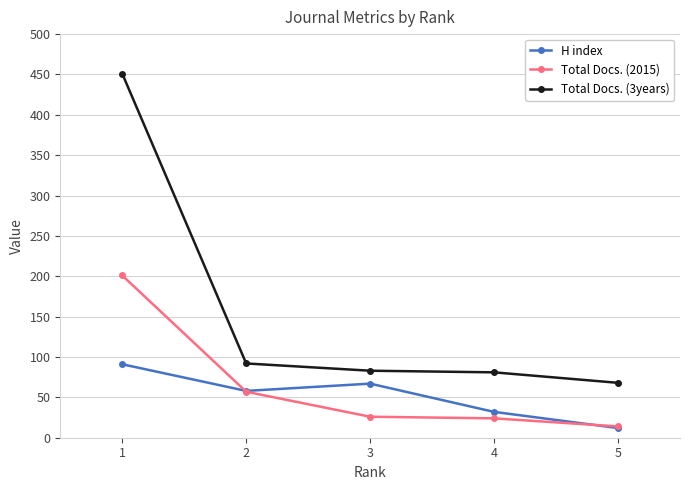

What is the sum of all H index values?

260